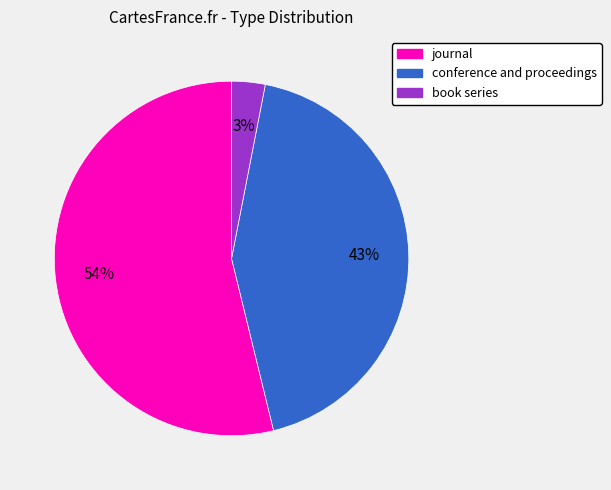

How many slices are in this pie chart?

3